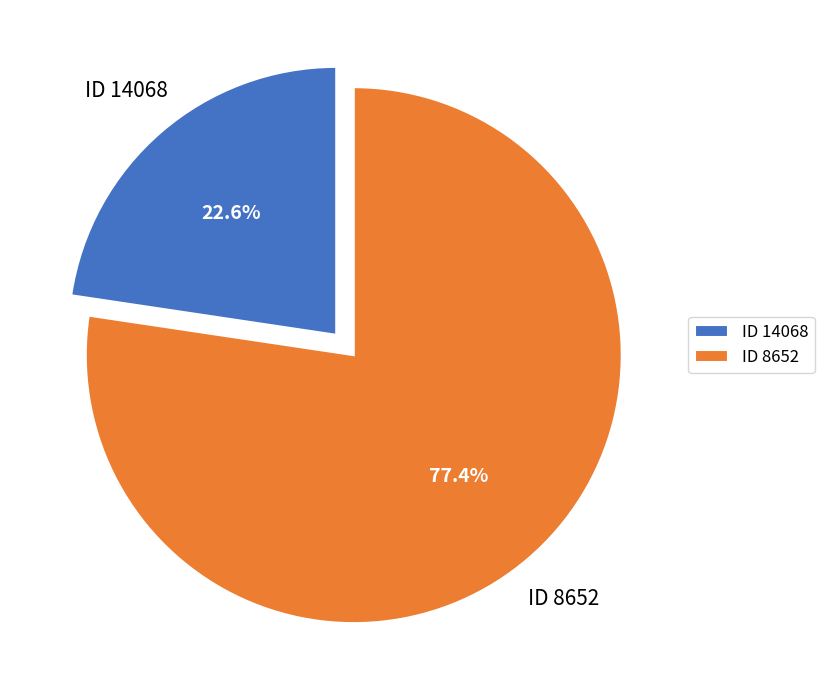

What is the majority slice?

ID 8652